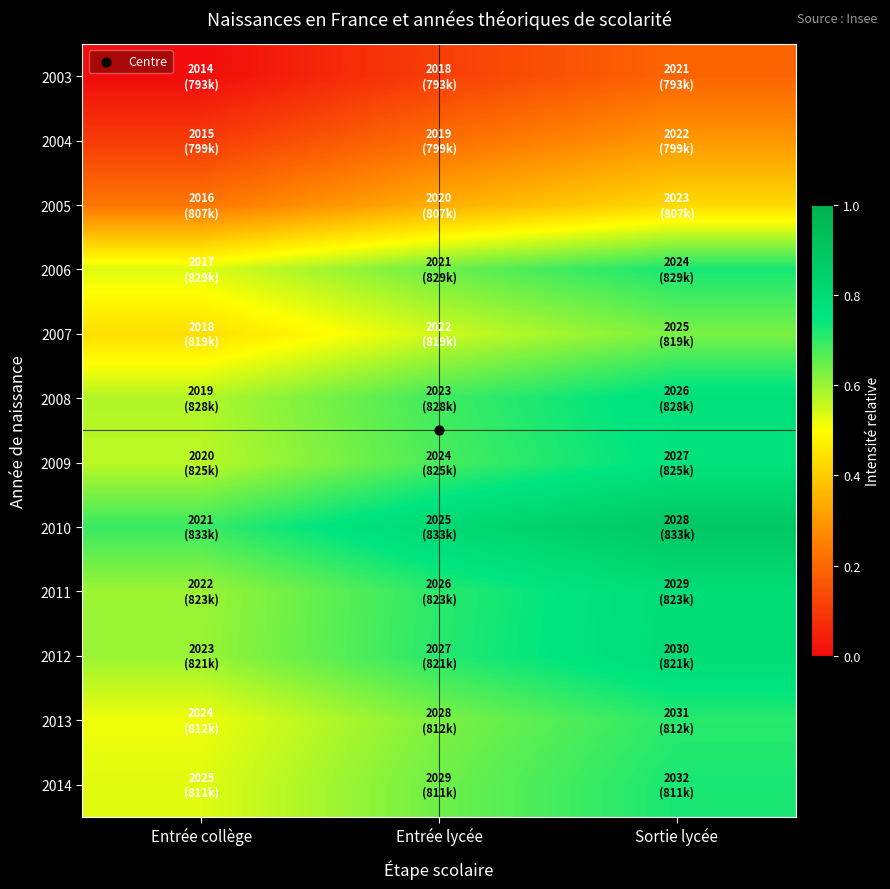

Reading left to right, what are all the values shown in this chart?

2003: Entrée collège=0.0	Entrée lycée=0.1	Sortie lycée=0.2
2004: Entrée collège=0.1	Entrée lycée=0.2	Sortie lycée=0.3
2005: Entrée collège=0.2	Entrée lycée=0.3	Sortie lycée=0.4
2006: Entrée collège=0.5	Entrée lycée=0.6	Sortie lycée=0.7
2007: Entrée collège=0.4	Entrée lycée=0.5	Sortie lycée=0.6
2008: Entrée collège=0.6	Entrée lycée=0.7	Sortie lycée=0.8
2009: Entrée collège=0.6	Entrée lycée=0.7	Sortie lycée=0.8
2010: Entrée collège=0.7	Entrée lycée=0.8	Sortie lycée=0.9
2011: Entrée collège=0.6	Entrée lycée=0.7	Sortie lycée=0.8
2012: Entrée collège=0.6	Entrée lycée=0.7	Sortie lycée=0.8
2013: Entrée collège=0.5	Entrée lycée=0.6	Sortie lycée=0.7
2014: Entrée collège=0.5	Entrée lycée=0.6	Sortie lycée=0.7